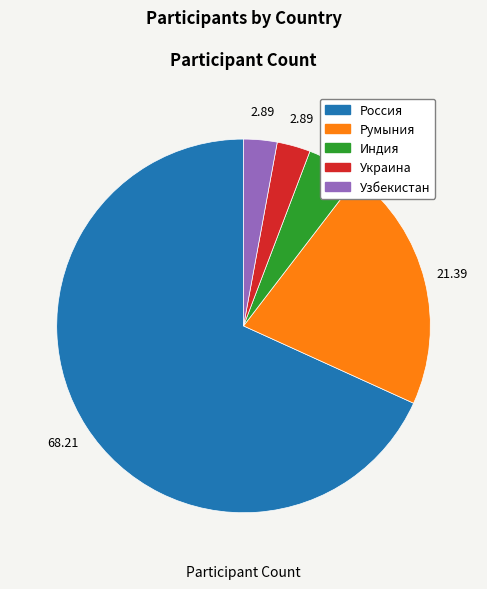

What is the majority slice?

Россия